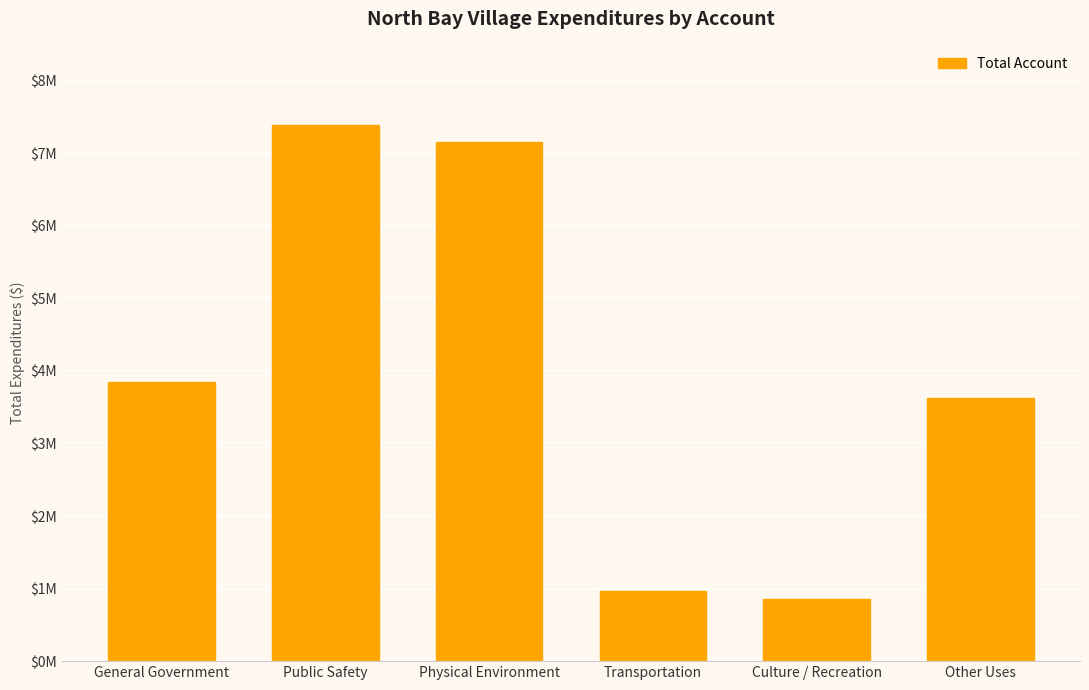

Which has a higher value, Other Uses or Culture / Recreation?

Other Uses